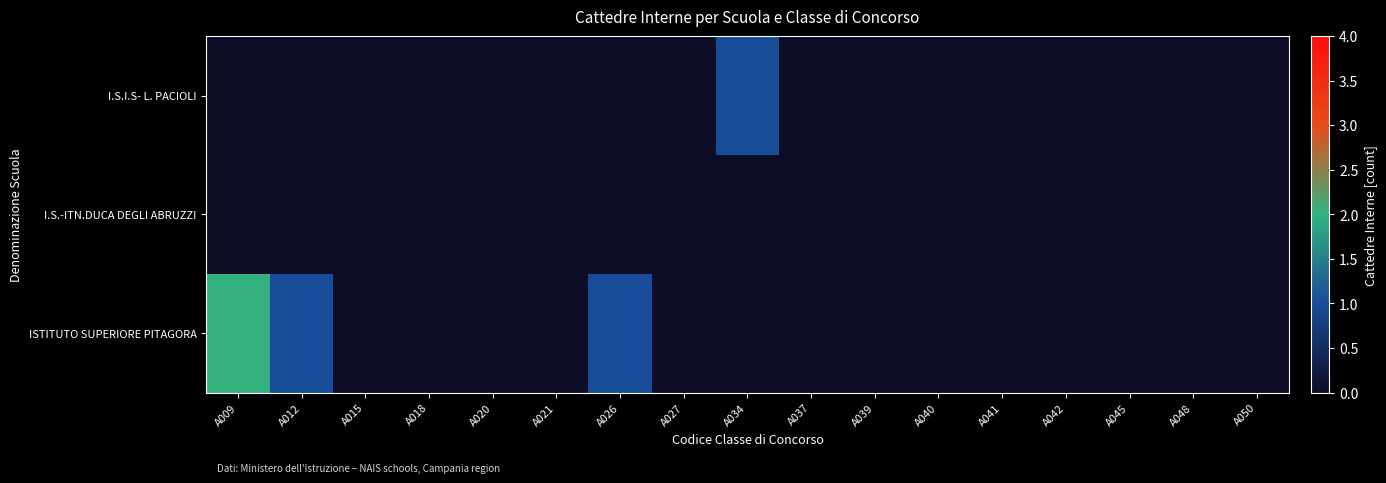

At A042, list the series in order from largest to smallest.

I.S.I.S- L. PACIOLI, I.S.-ITN.DUCA DEGLI ABRUZZI, ISTITUTO SUPERIORE PITAGORA